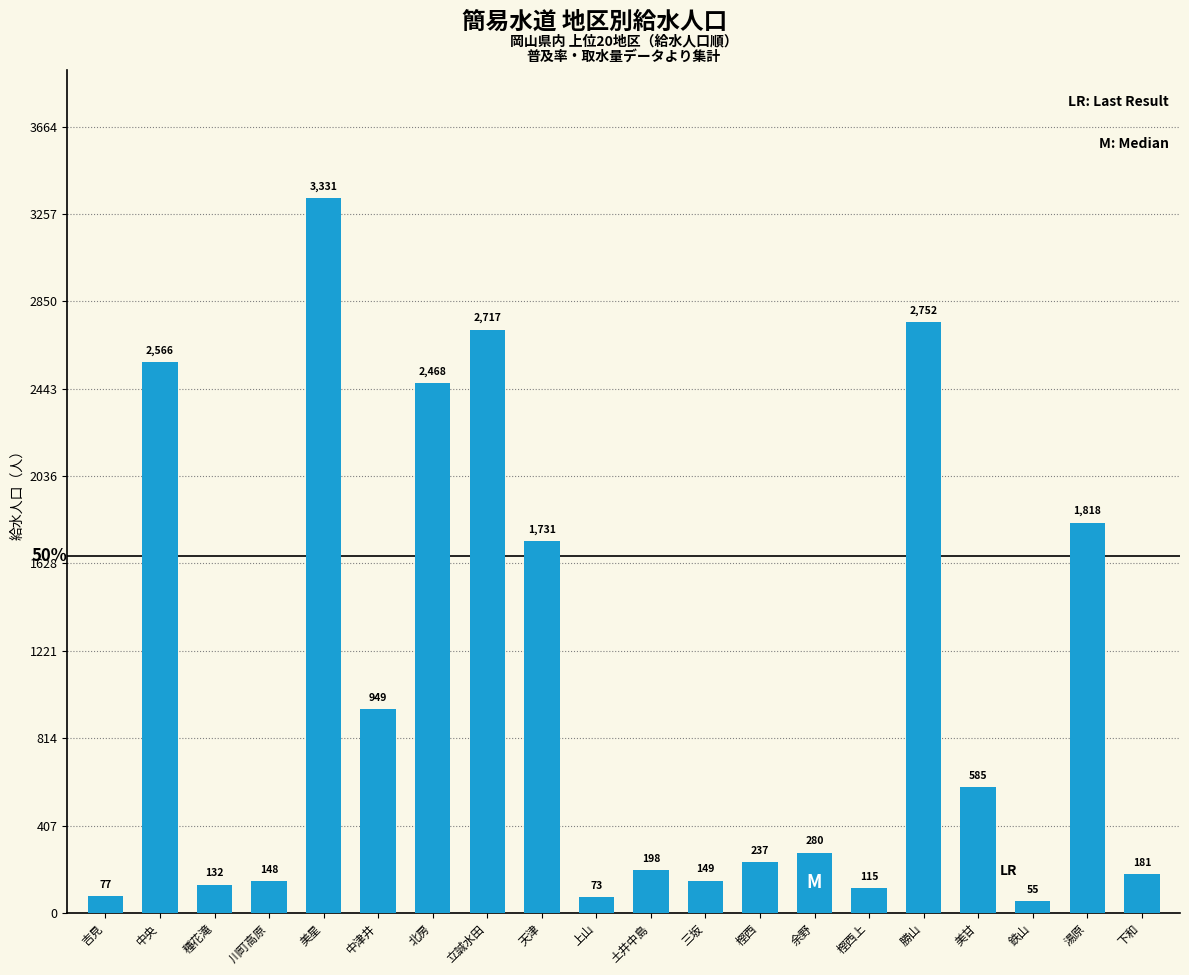

What is the greatest value displayed?

3331